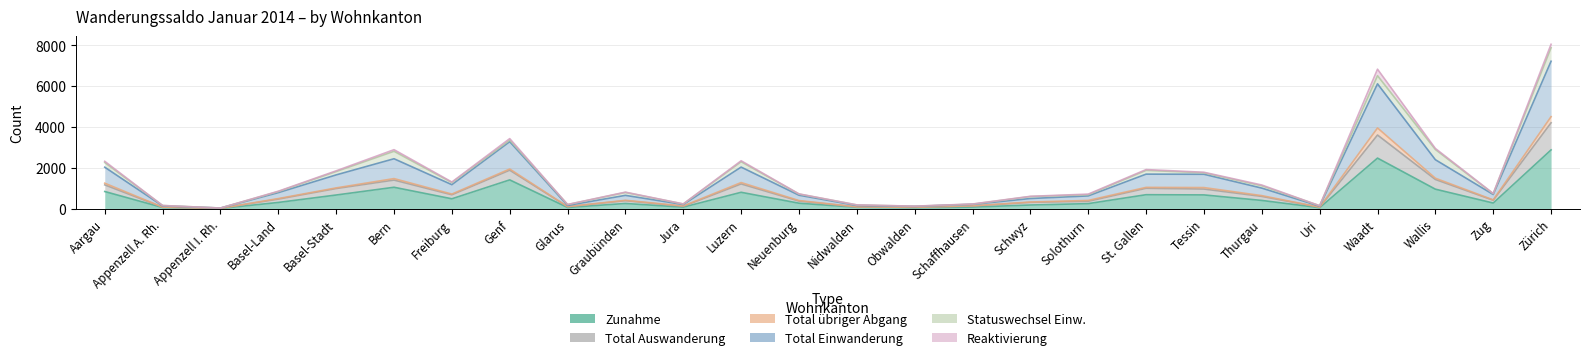

What is the label of the 25th point from the left?

Zug